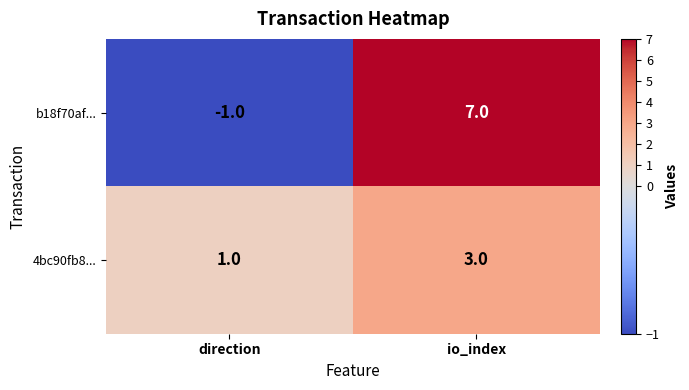

Rank the series at io_index from lowest to highest value.

4bc90fb8..., b18f70af...